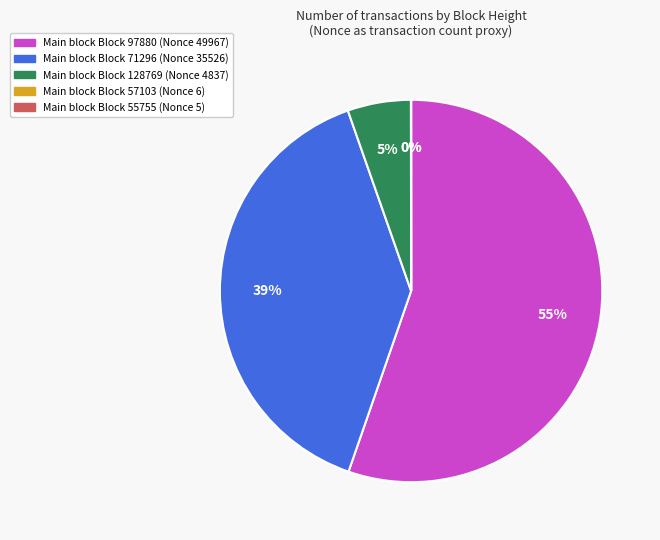

To the nearest percent, what is the average slice percentage?

20%